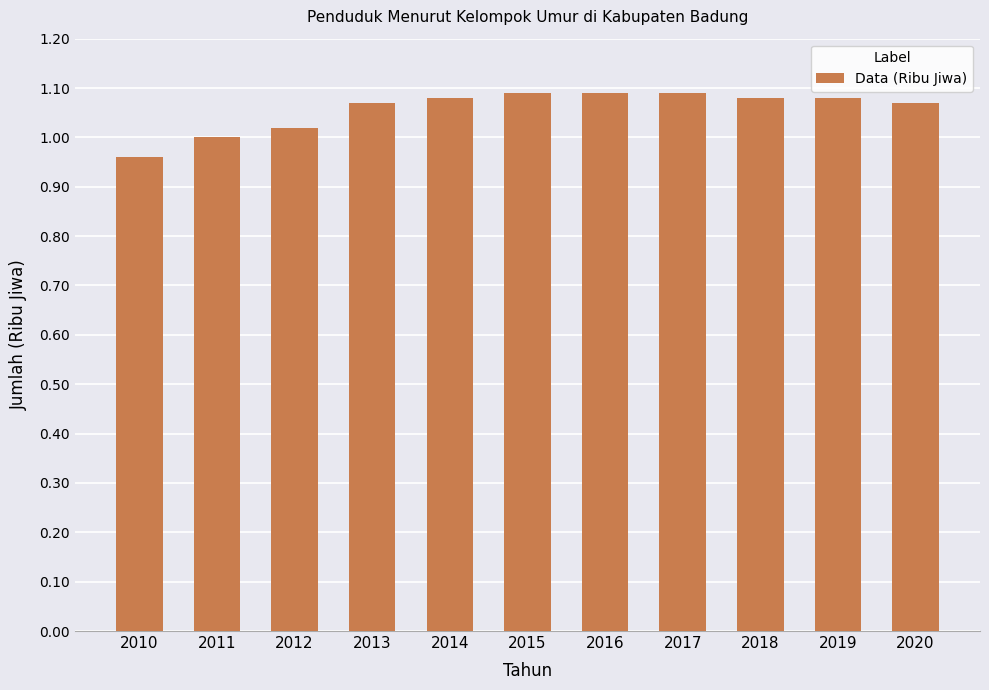

Is it true that the value at 2010 is 1.0?

True